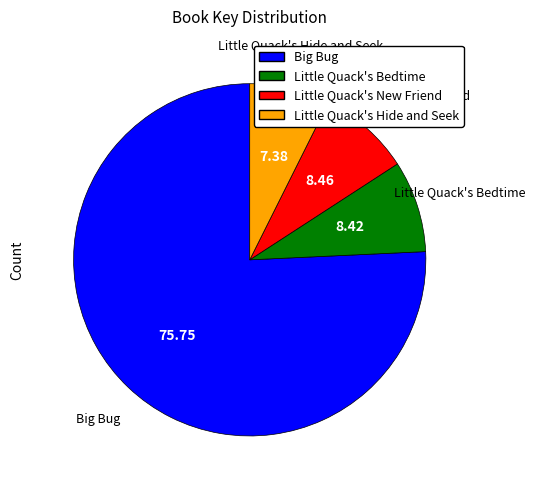

Which slice is the smallest?

Little Quack's Hide and Seek